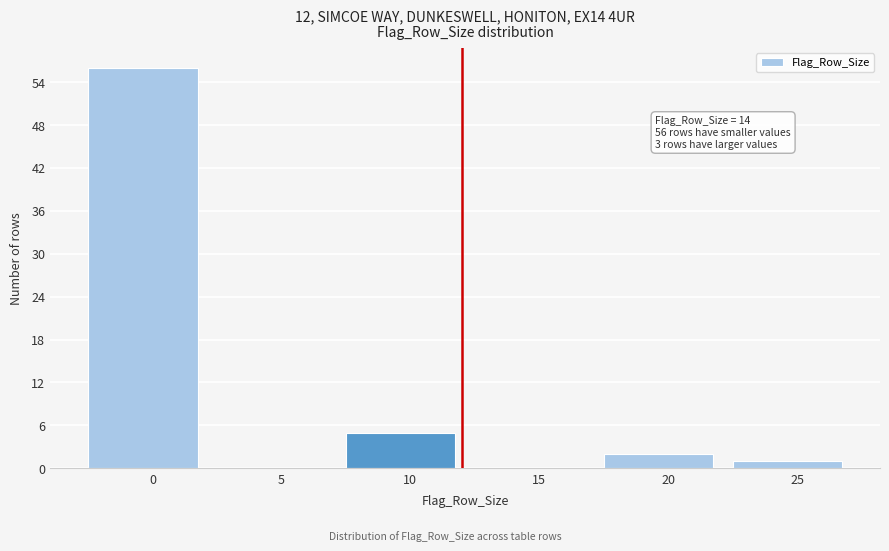

Reading left to right, extract all data points from this chart.

0=56	5=0	10=5	15=0	20=2	25=1